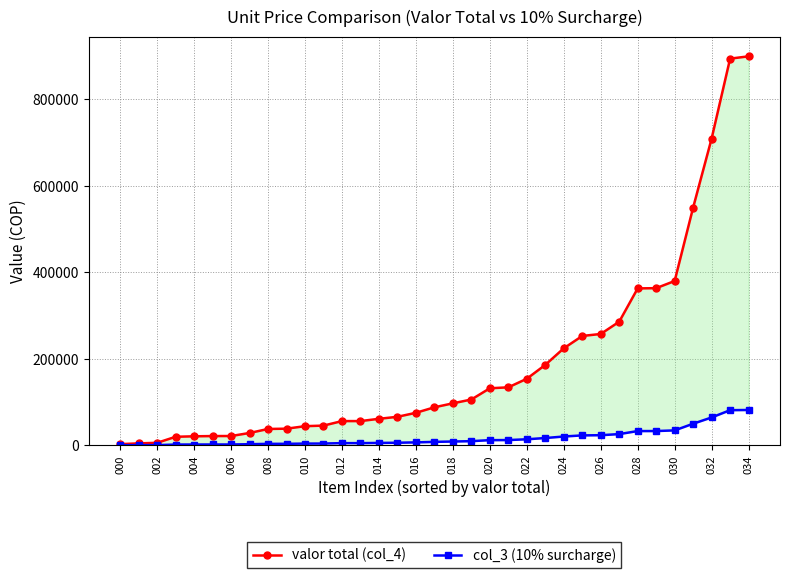

At which category is the sum across all series the highest?

34